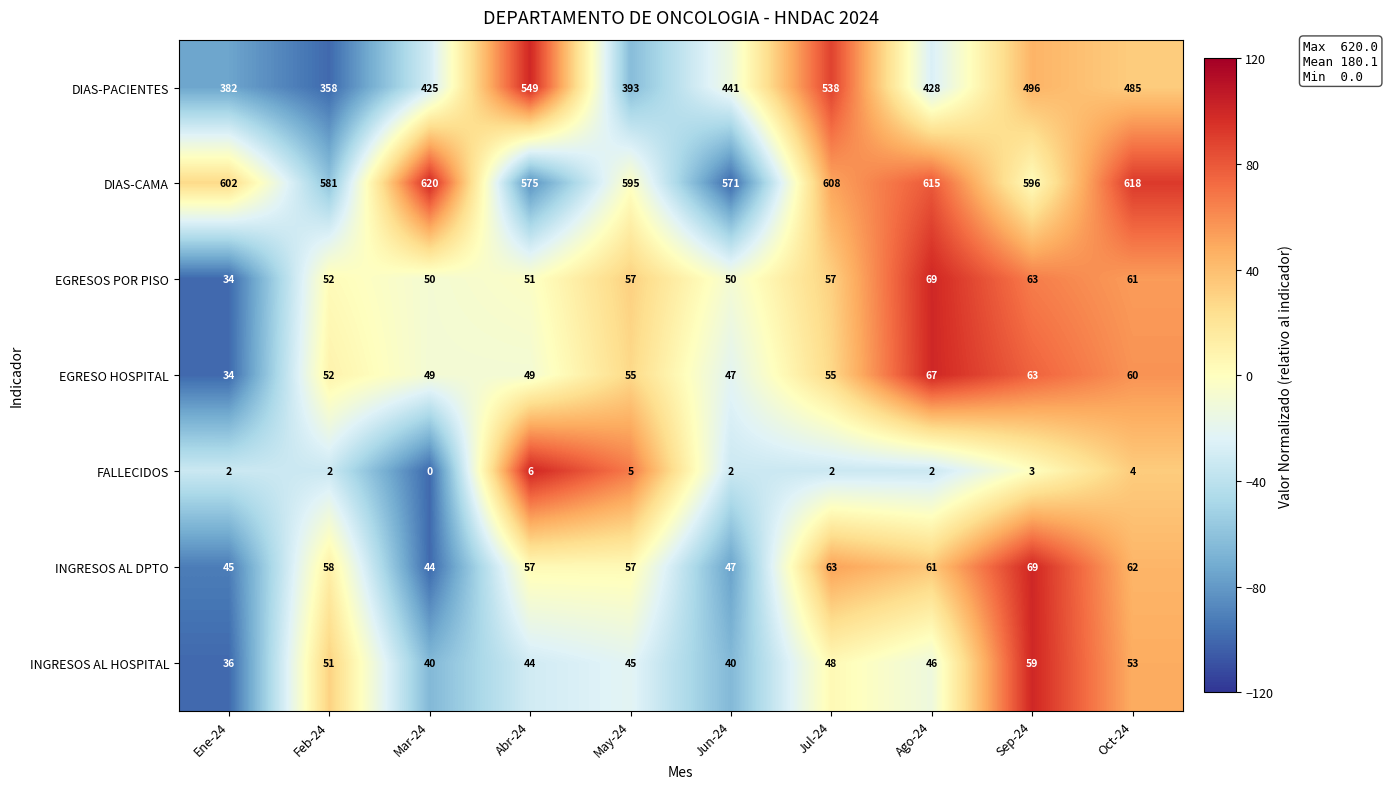

True or false: INGRESOS AL DPTO has a value of 39 at Ago-24.

False